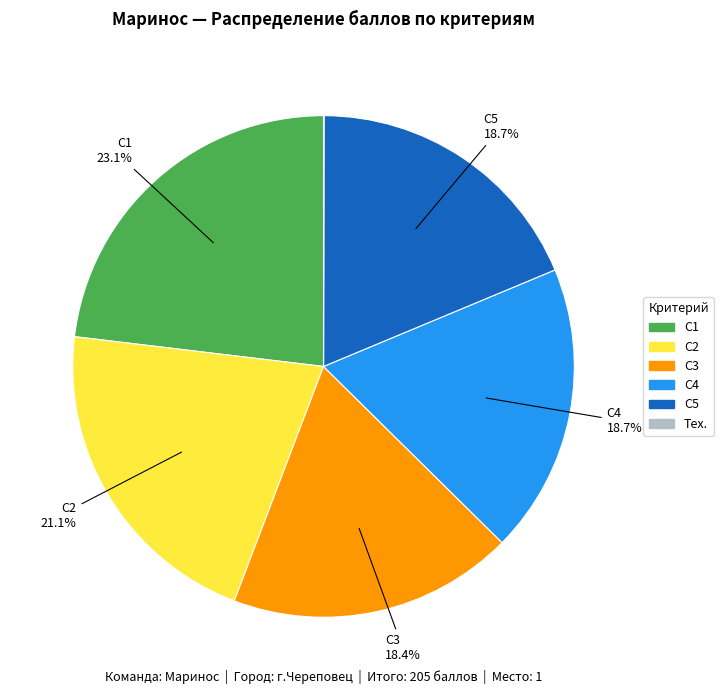

Does any single category account for the majority?

No